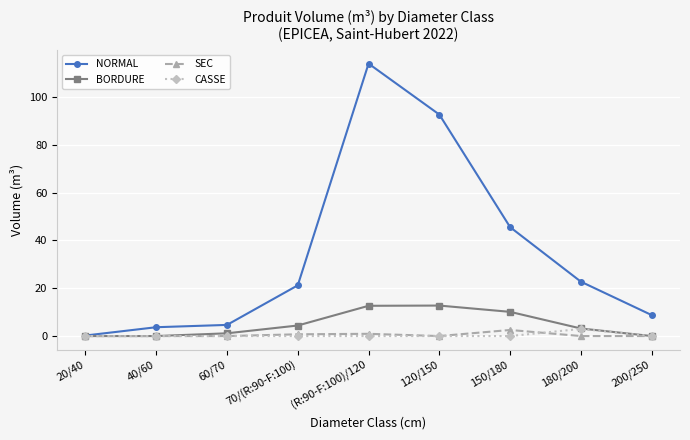

Which series has the widest spread of values?

NORMAL